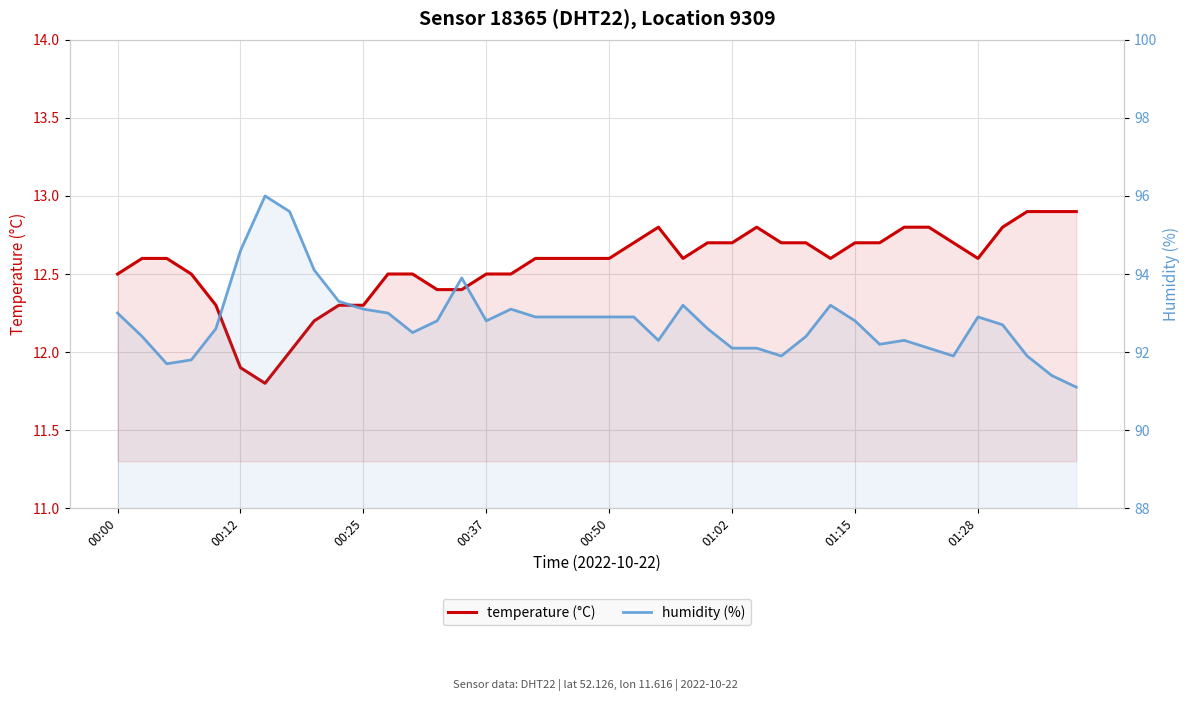

Count the number of categories in the chart.

40